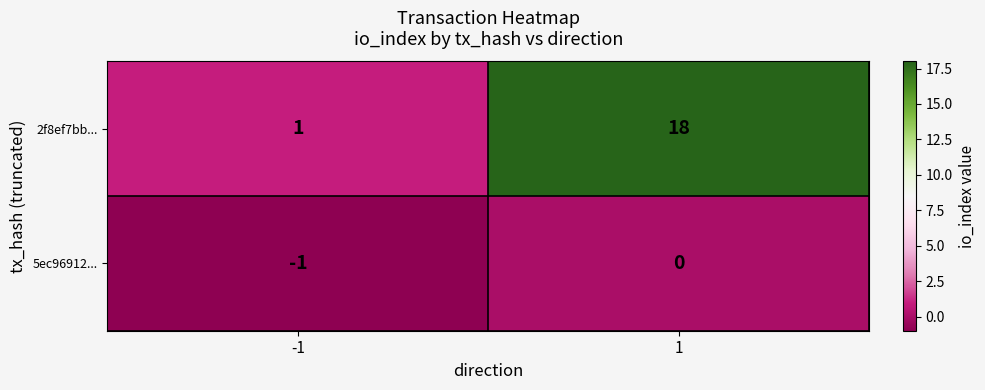

At which category is the sum across all series the highest?

1